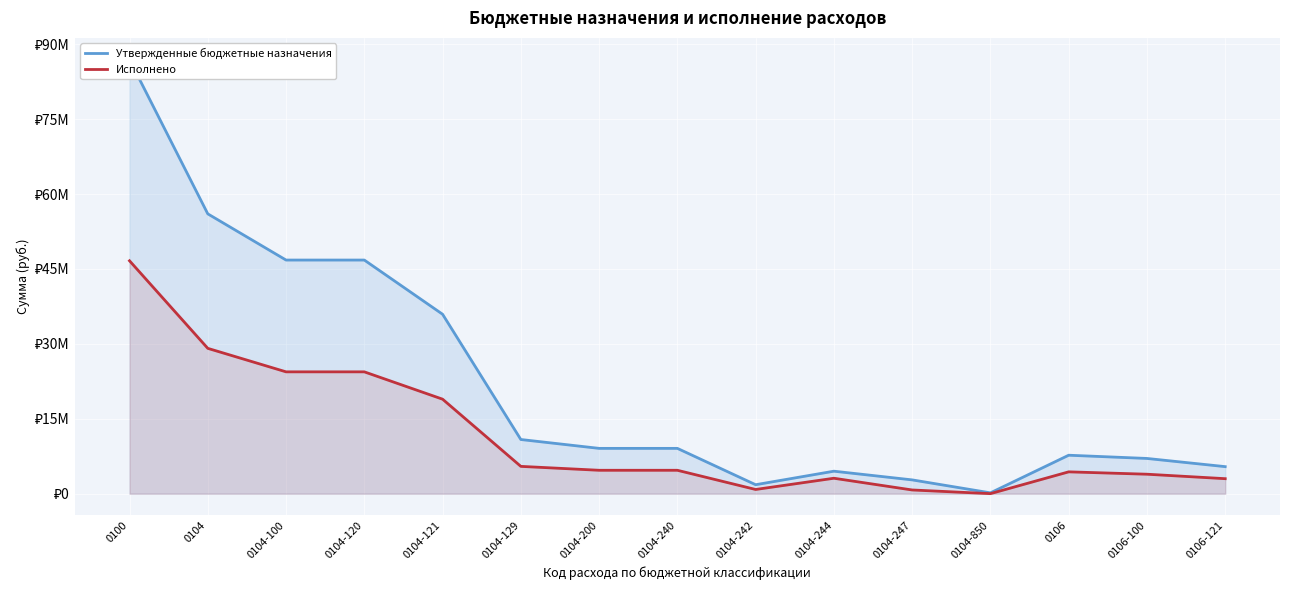

True or false: Утвержденные бюджетные назначения and Исполнено cross at least once.

False